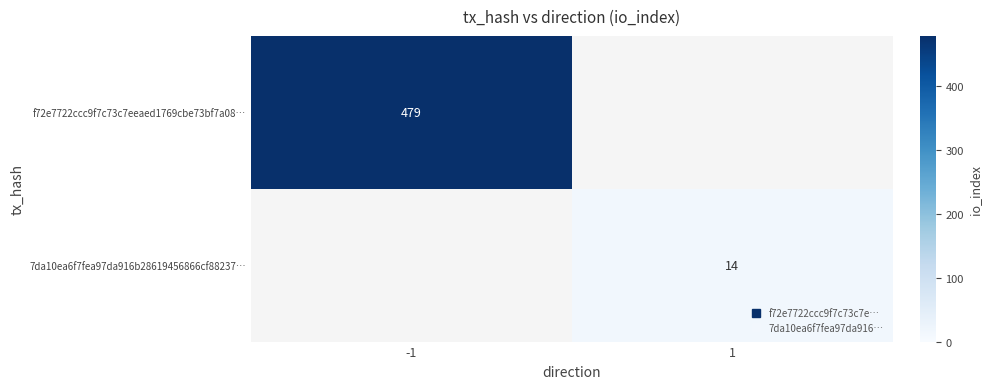

Where is f72e7722ccc9f7c73c7eeaed1769cbe73bf7a08… nearest to the value 479?

-1